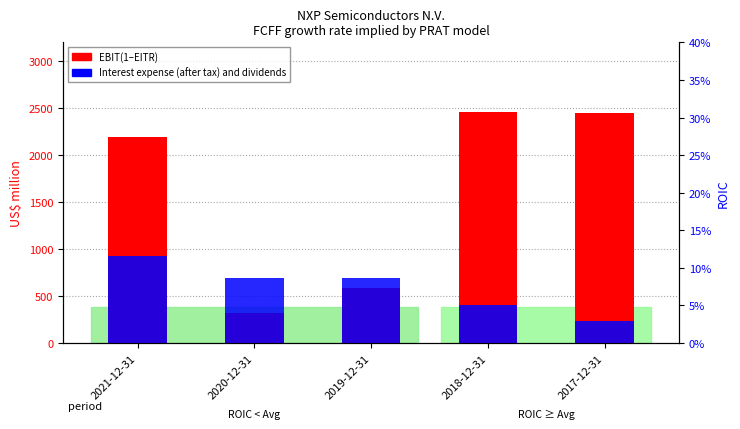

Is it true that EBIT(1-EITR) equals 3220 at 2017-12-31?

False